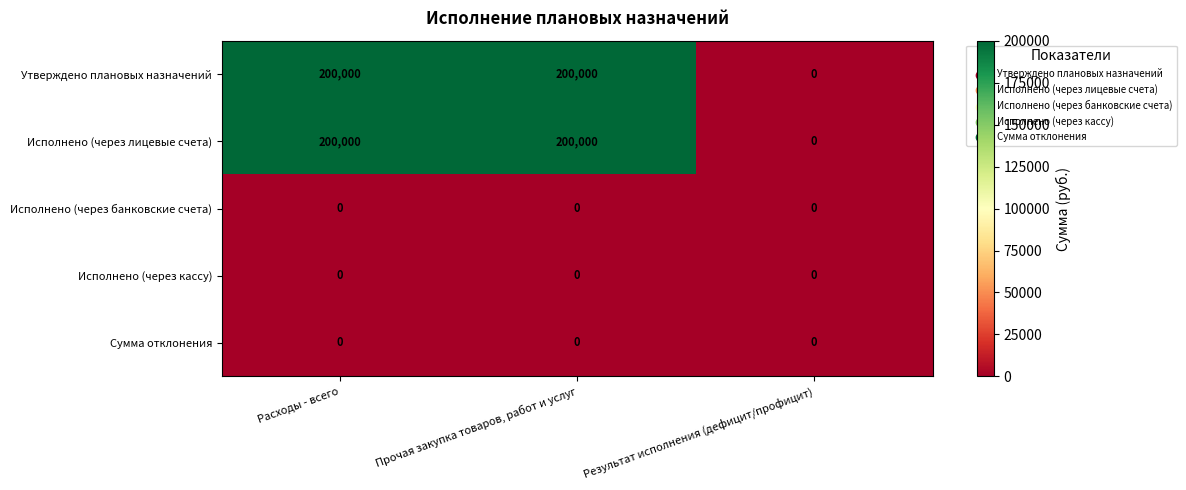

Is it true that Утверждено плановых назначений equals 133200 at Прочая закупка товаров, работ и услуг?

False